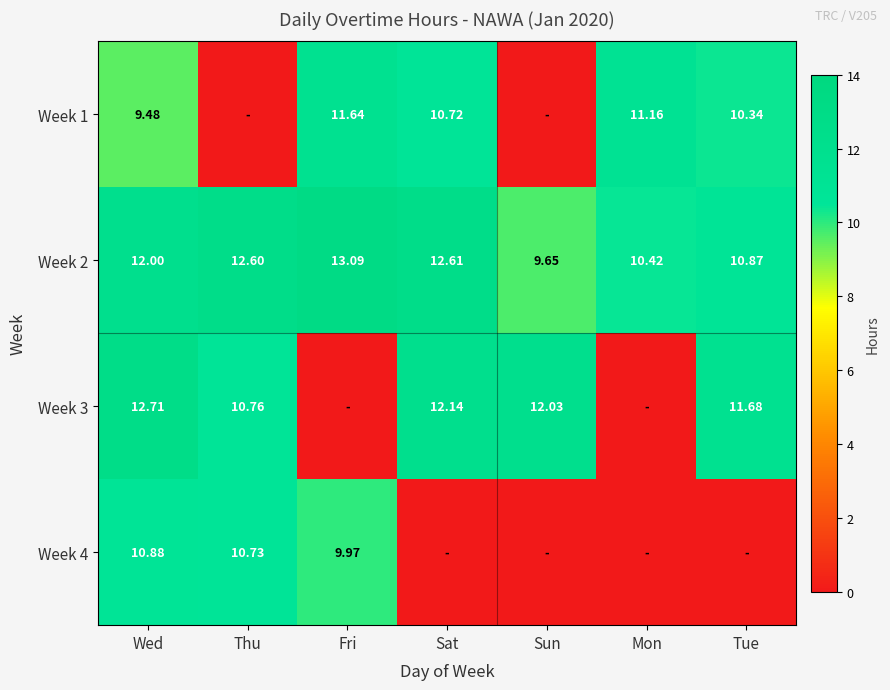

At which category does the chart reach its peak across all series?

Fri